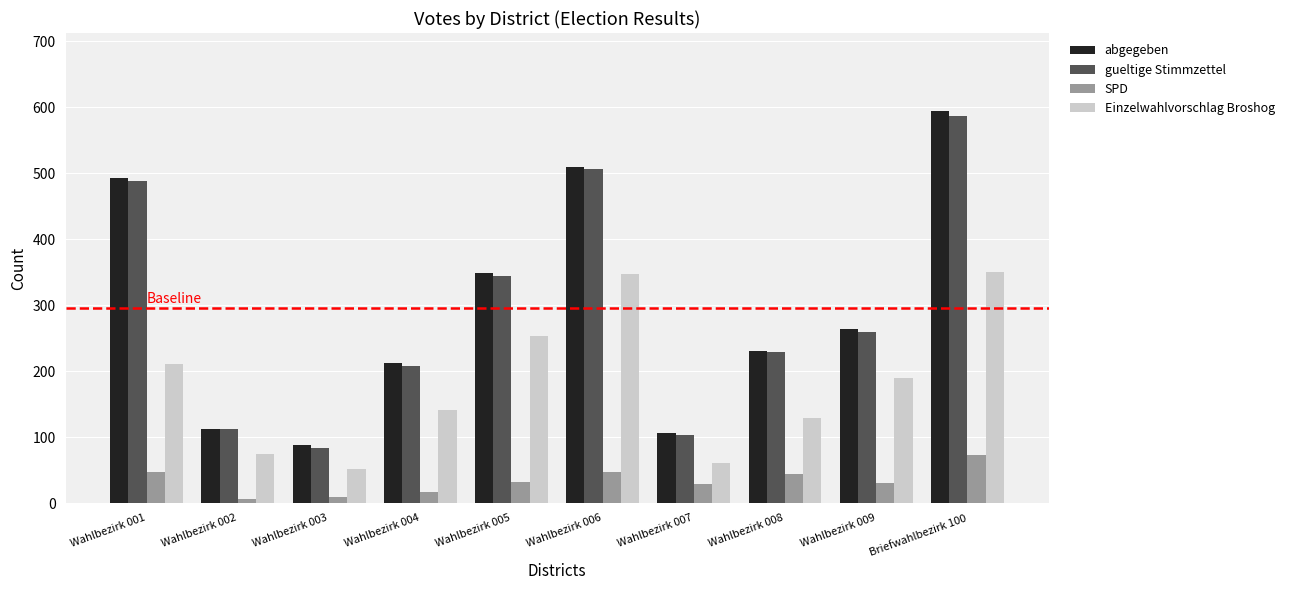

How many distinct data groups are displayed?

4